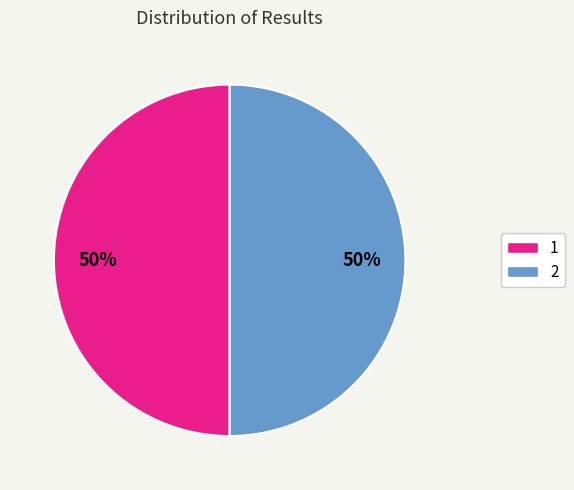

Do 2 and 1 together represent more than half of the pie?

Yes